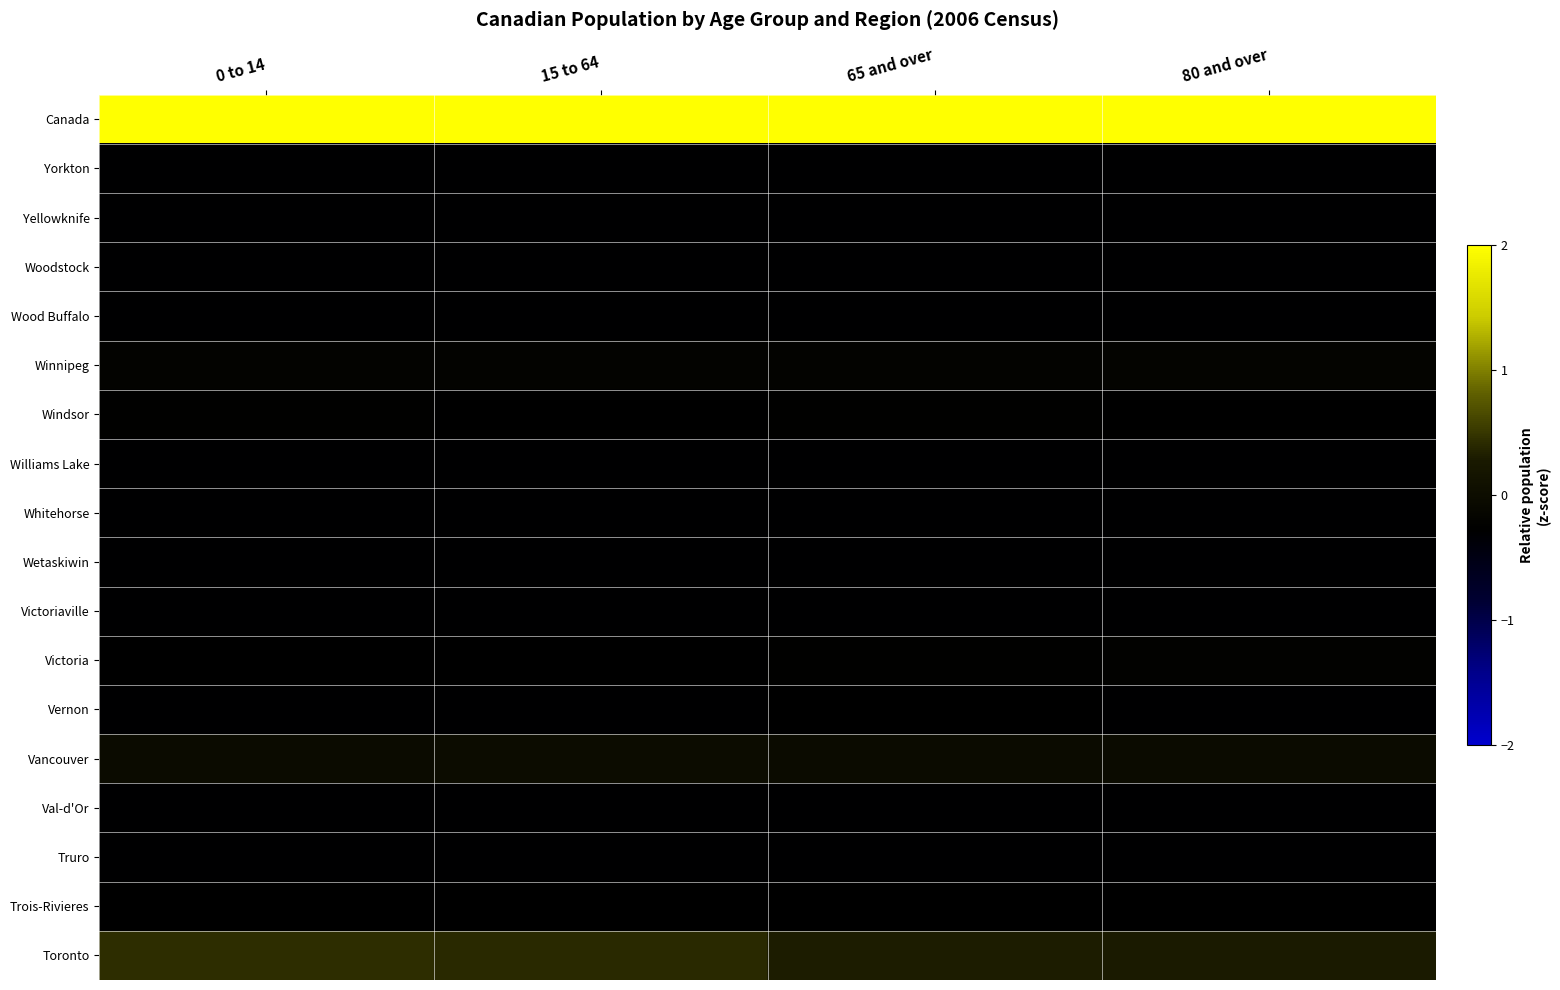

Reading right to left, extract all data points from this chart.

Canada: 80 and over=4.1	65 and over=4.1	15 to 64=4.1	0 to 14=4.1
Yorkton: 80 and over=-0.3	65 and over=-0.3	15 to 64=-0.3	0 to 14=-0.3
Yellowknife: 80 and over=-0.3	65 and over=-0.3	15 to 64=-0.3	0 to 14=-0.3
Woodstock: 80 and over=-0.3	65 and over=-0.3	15 to 64=-0.3	0 to 14=-0.3
Wood Buffalo: 80 and over=-0.3	65 and over=-0.3	15 to 64=-0.3	0 to 14=-0.3
Winnipeg: 80 and over=-0.2	65 and over=-0.2	15 to 64=-0.2	0 to 14=-0.2
Windsor: 80 and over=-0.3	65 and over=-0.3	15 to 64=-0.3	0 to 14=-0.3
Williams Lake: 80 and over=-0.3	65 and over=-0.3	15 to 64=-0.3	0 to 14=-0.3
Whitehorse: 80 and over=-0.3	65 and over=-0.3	15 to 64=-0.3	0 to 14=-0.3
Wetaskiwin: 80 and over=-0.3	65 and over=-0.3	15 to 64=-0.3	0 to 14=-0.3
Victoriaville: 80 and over=-0.3	65 and over=-0.3	15 to 64=-0.3	0 to 14=-0.3
Victoria: 80 and over=-0.2	65 and over=-0.2	15 to 64=-0.3	0 to 14=-0.3
Vernon: 80 and over=-0.3	65 and over=-0.3	15 to 64=-0.3	0 to 14=-0.3
Vancouver: 80 and over=-0.0	65 and over=-0.0	15 to 64=-0.0	0 to 14=-0.0
Val-d'Or: 80 and over=-0.3	65 and over=-0.3	15 to 64=-0.3	0 to 14=-0.3
Truro: 80 and over=-0.3	65 and over=-0.3	15 to 64=-0.3	0 to 14=-0.3
Trois-Rivieres: 80 and over=-0.3	65 and over=-0.3	15 to 64=-0.3	0 to 14=-0.3
Toronto: 80 and over=0.3	65 and over=0.3	15 to 64=0.4	0 to 14=0.4